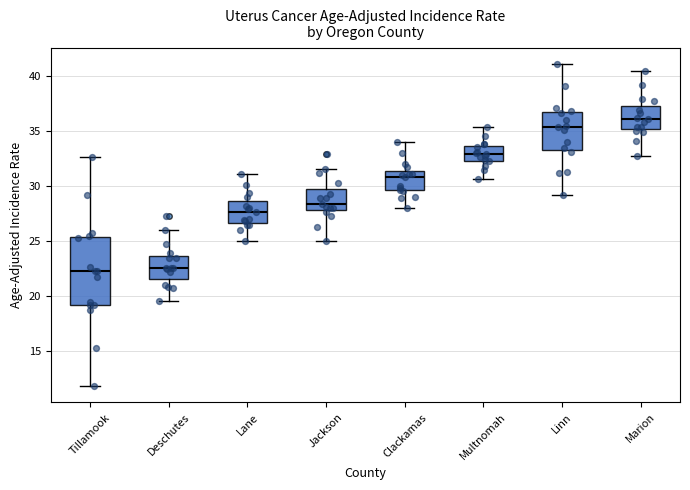

Reading left to right, read every box against the y-axis: the position of its median line, the range the box covers, and the ends of its whiskers. The values are not printed on the chart, so give them approximately, as read against the axis.

Tillamook: median 22.5, box 19.0 to 25.5, whiskers 12.0 to 32.5
Deschutes: median 22.5, box 21.5 to 23.5, whiskers 19.5 to 26.0
Lane: median 27.5, box 26.5 to 28.5, whiskers 25.0 to 31.0
Jackson: median 28.5, box 28.0 to 30.0, whiskers 25.0 to 31.5
Clackamas: median 31.0, box 29.5 to 31.5, whiskers 28.0 to 34.0
Multnomah: median 33.0, box 32.5 to 33.5, whiskers 30.5 to 35.5
Linn: median 35.5, box 33.5 to 36.5, whiskers 29.0 to 41.0
Marion: median 36.0, box 35.0 to 37.5, whiskers 33.0 to 40.5